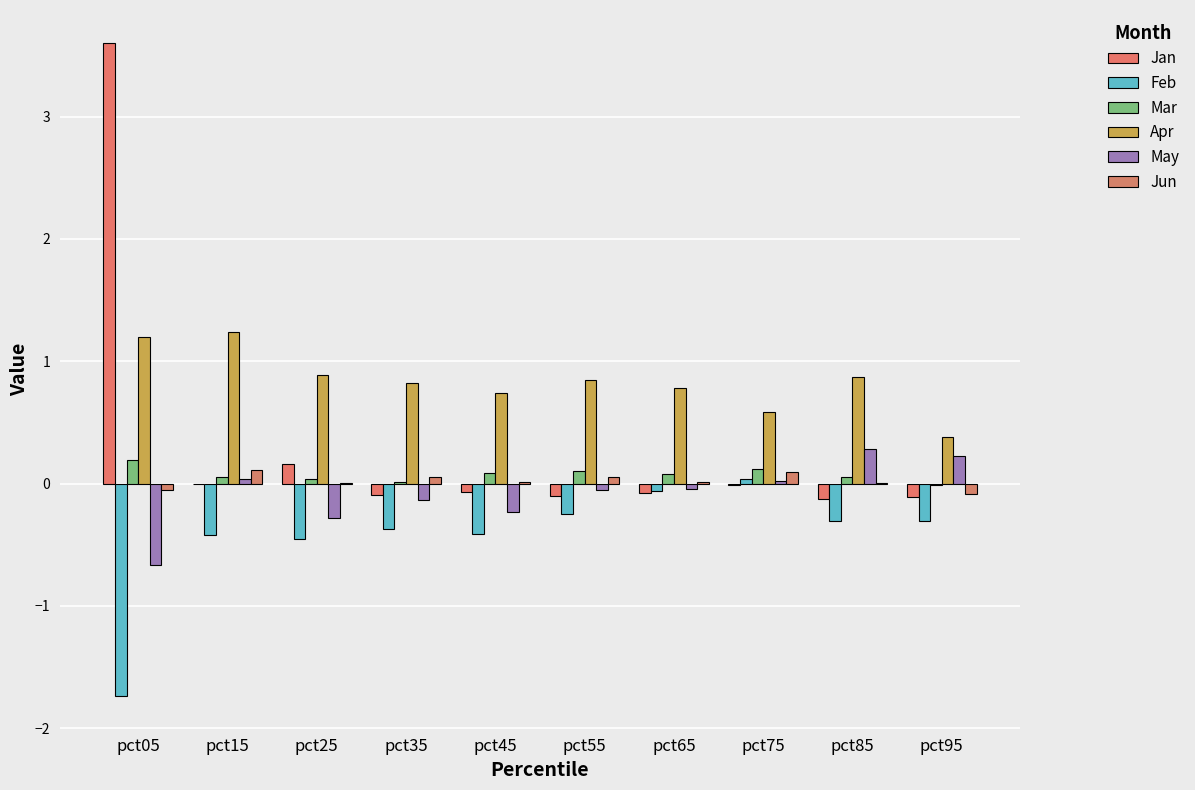

Is it true that Jun equals -0.0 at pct05?

False